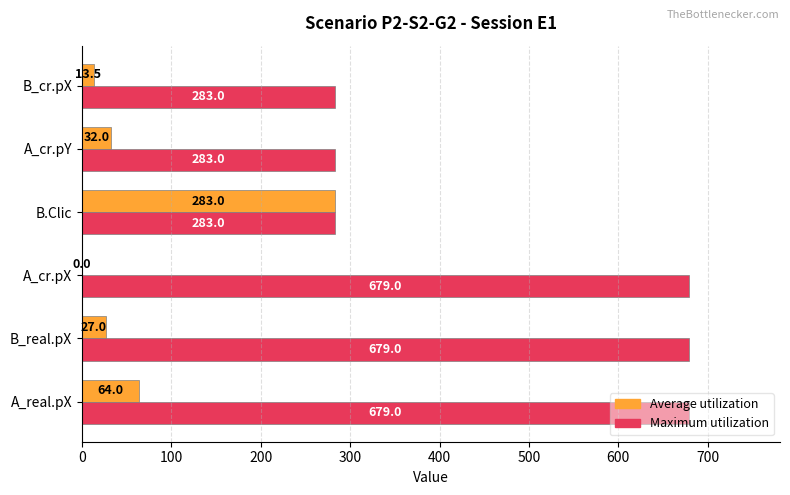

At which category is the sum across all series the highest?

A_real.pX